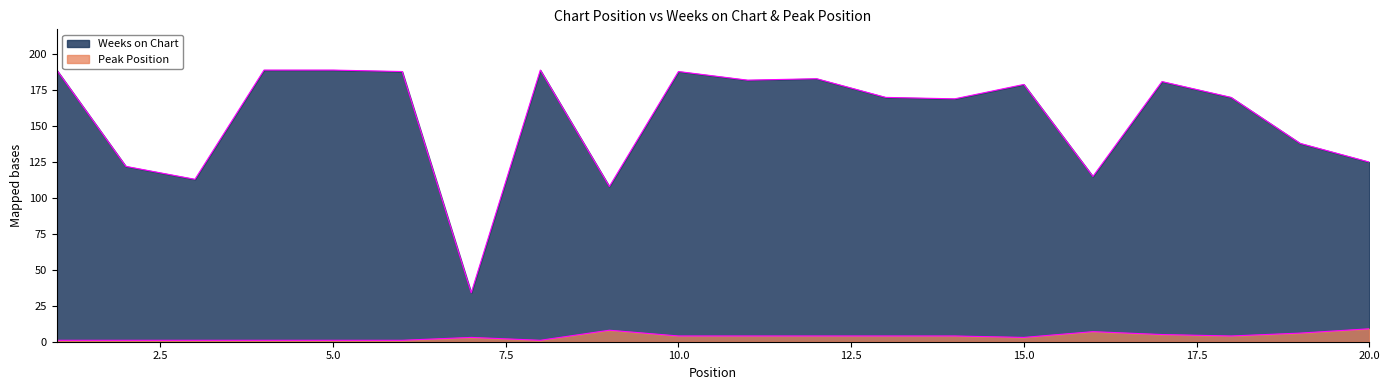

Which has a higher value, 14 or 13?

13